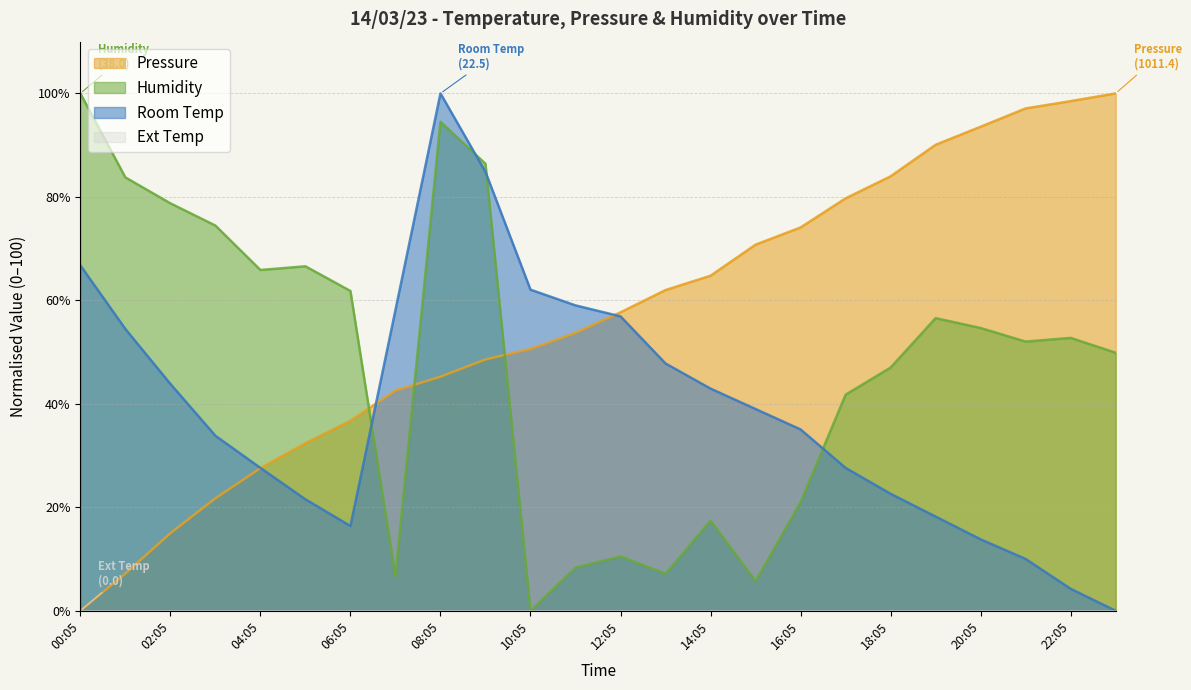

How many times do Pressure and Room Temp cross each other?

3